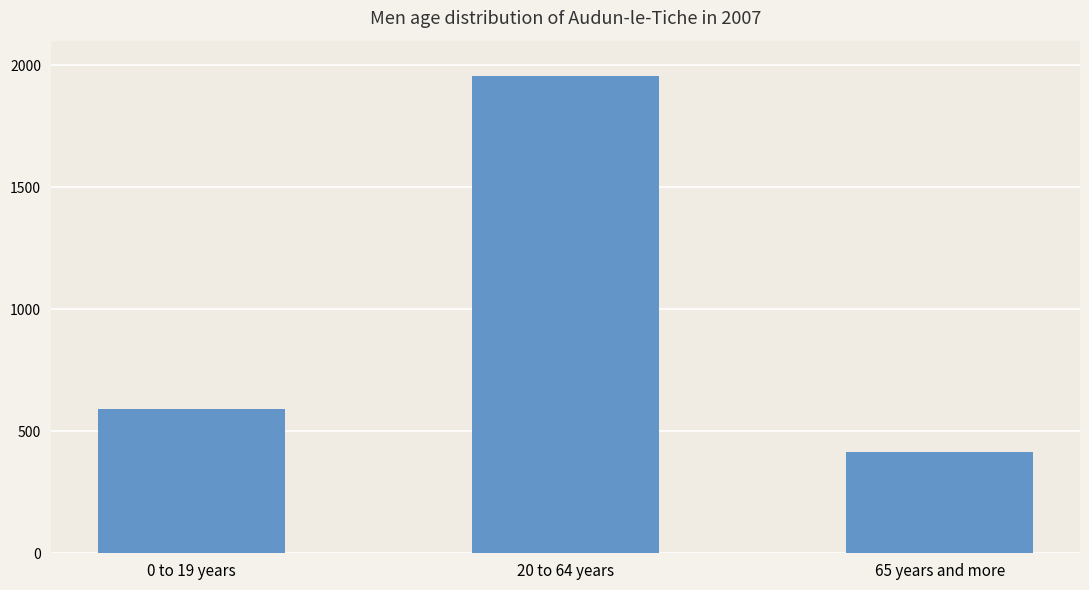

What is the difference between the maximum and minimum values?

1543